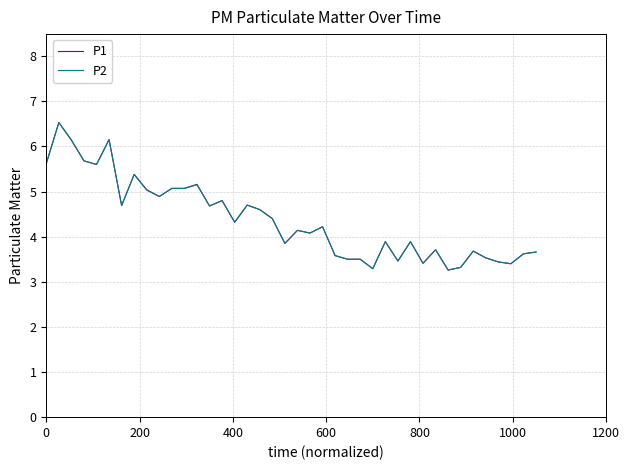

What are all the series names shown in the legend?

P1, P2